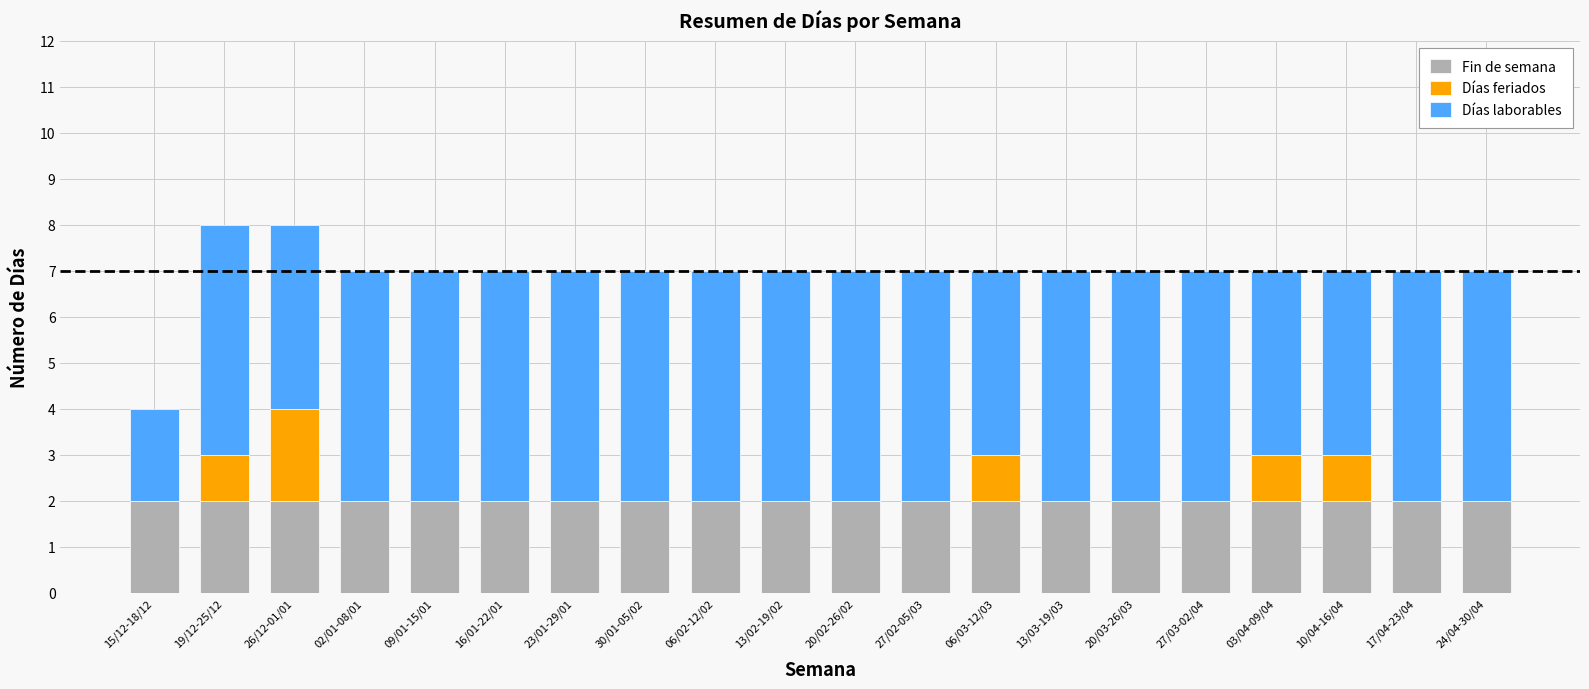

The value of Fin de semana at 13/03-19/03 is 3. True or false?

False